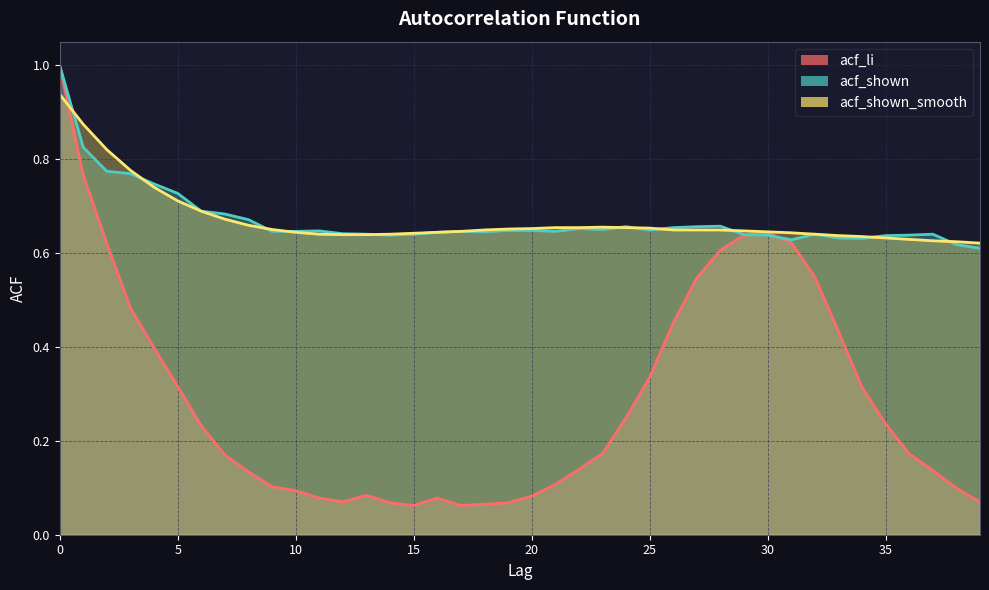

Is it true that acf_shown_smooth equals 0.2 at 35?

False